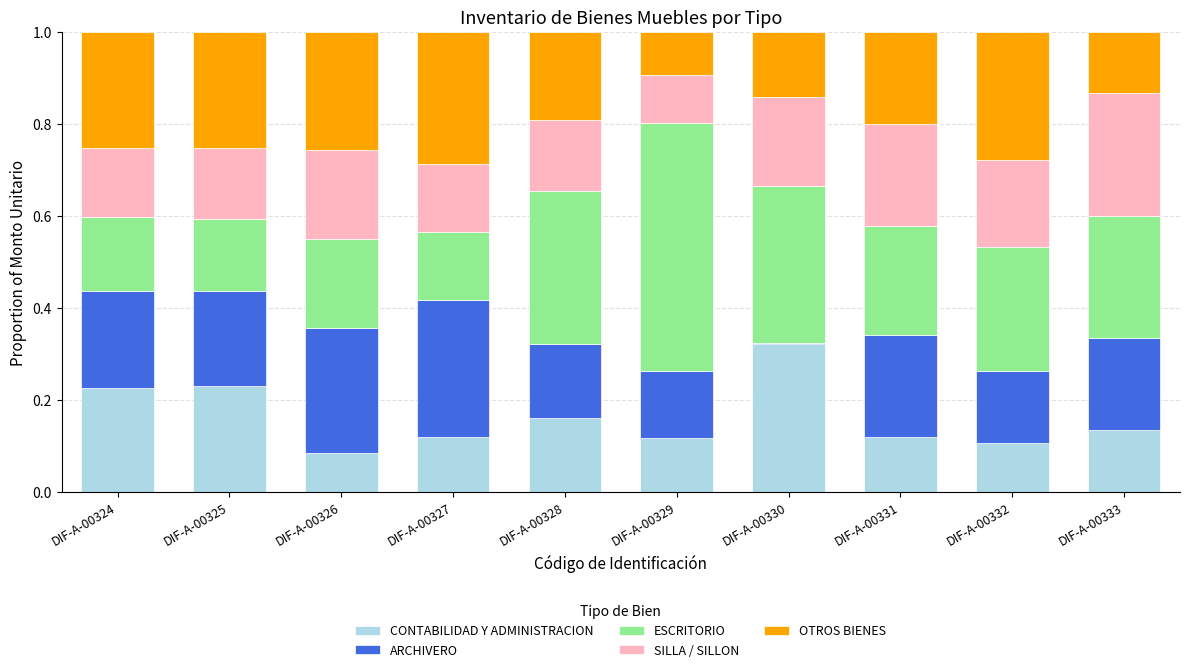

At which label does CONTABILIDAD Y ADMINISTRACION reach its peak?

DIF-A-00330